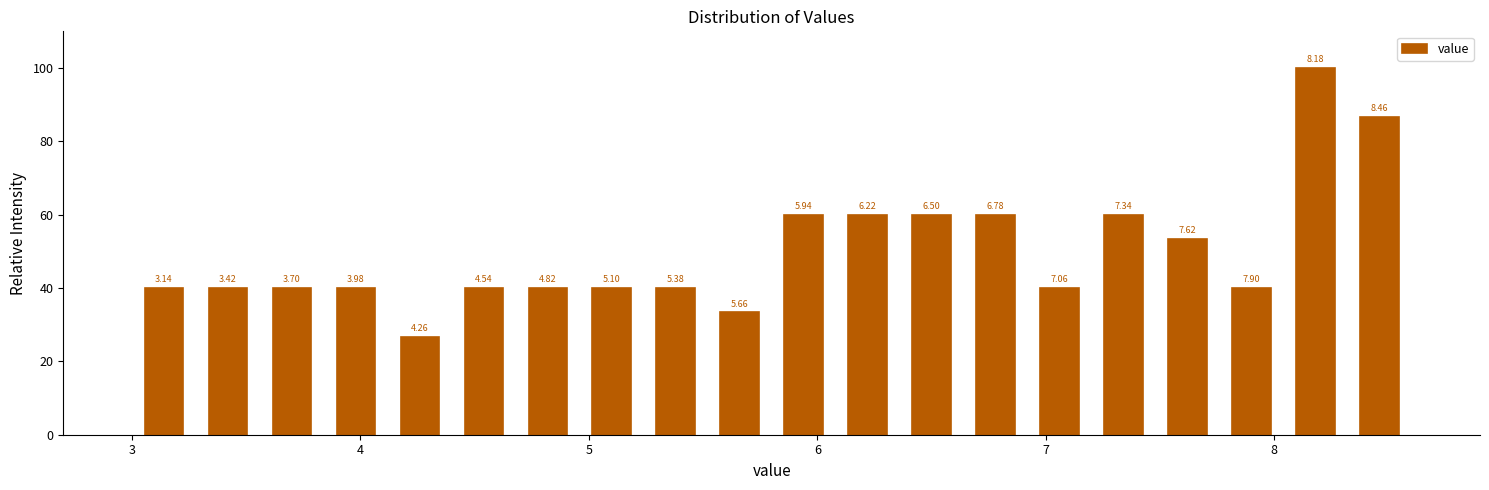

Around what value on the x-axis is the tallest bar? Give the approximate position of its centre, as read against the axis.

8.2